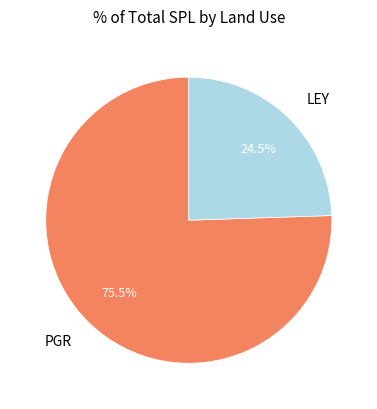

Rank the categories by value from highest to lowest.

PGR, LEY